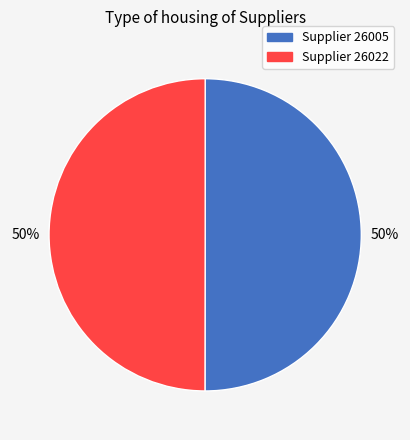

To the nearest percent, what is the average slice percentage?

50%